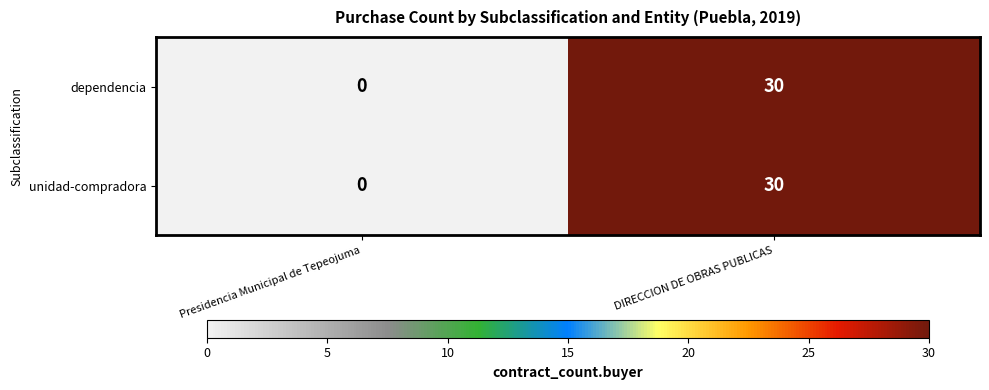

What is the average value of the unidad-compradora series?

15